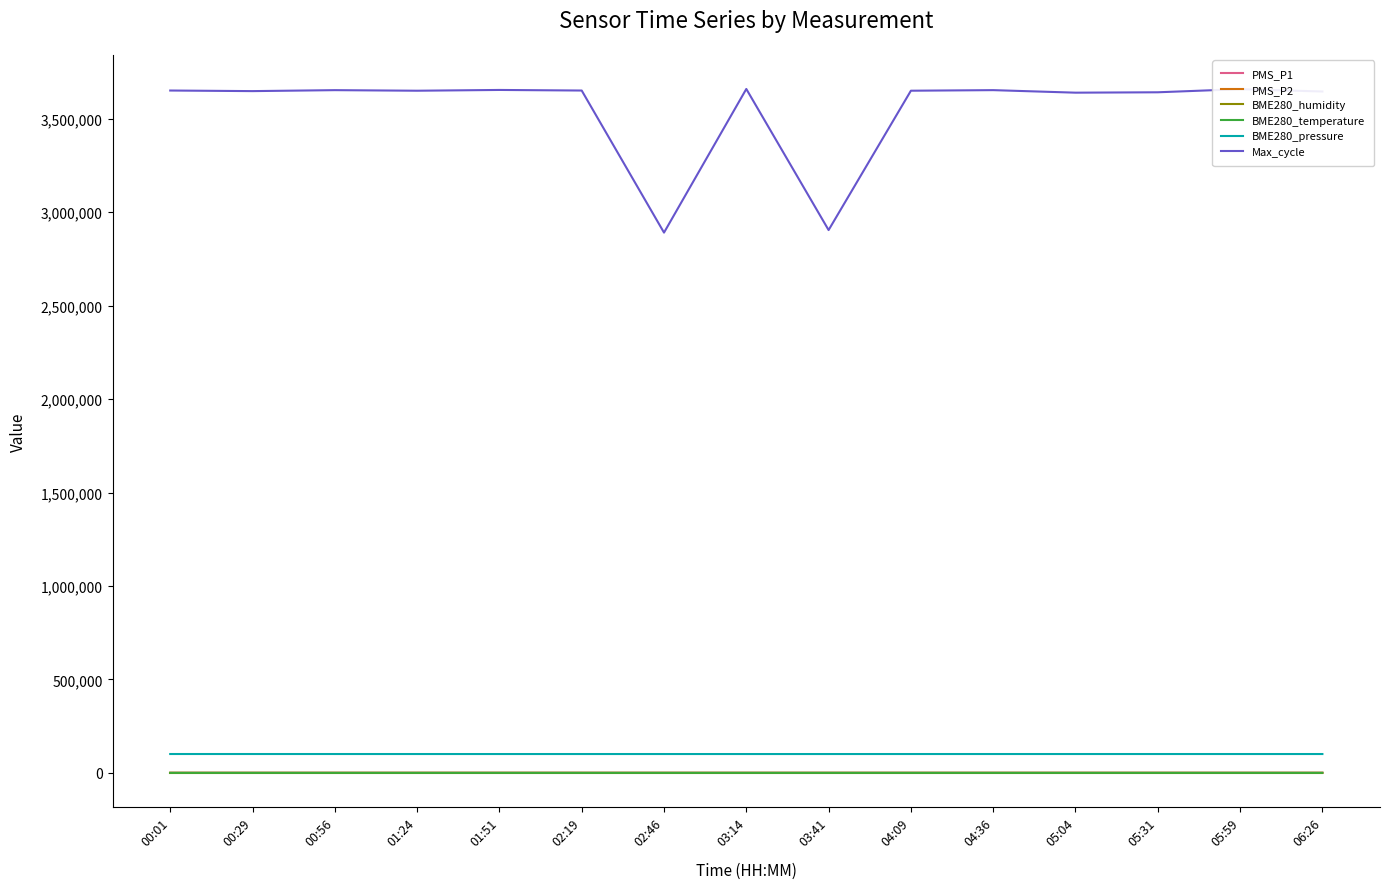

Is the value of PMS_P1 at 05:04 greater than the value of BME280_pressure at 02:19?

No